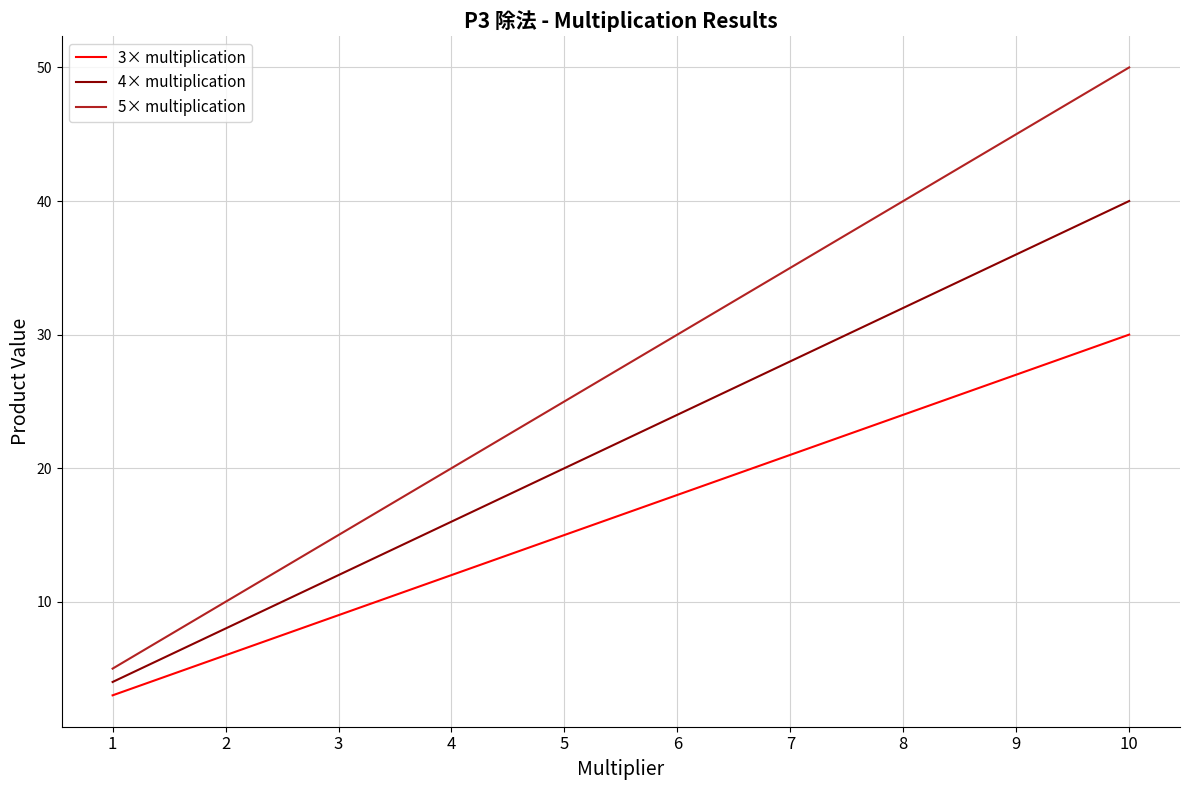

Rank the categories by 4× multiplication value from highest to lowest.

10, 9, 8, 7, 6, 5, 4, 3, 2, 1